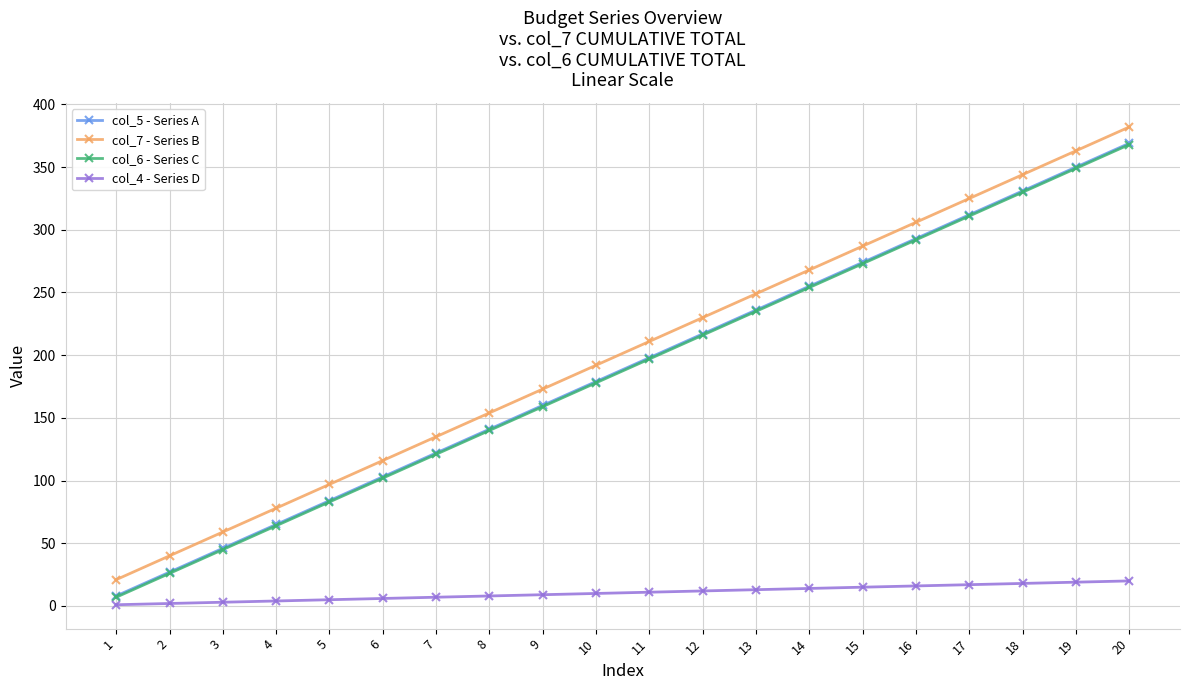

What is the sum of the col_4 - Series D values at 6 and 18?

24